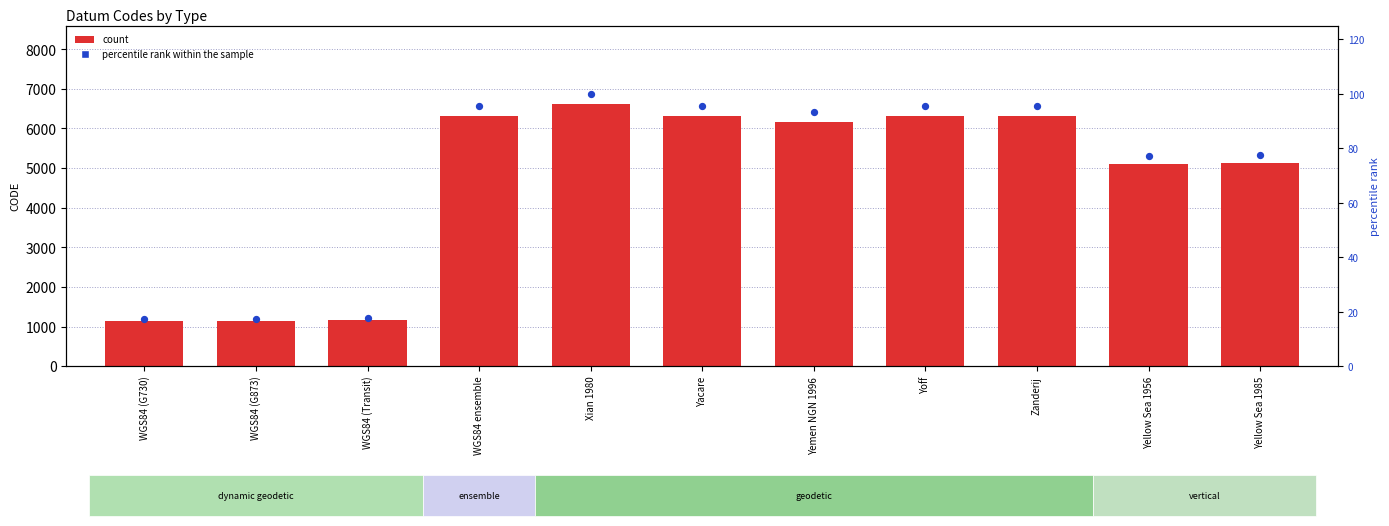

Which series contains the lowest Y value?

percentile rank within the sample